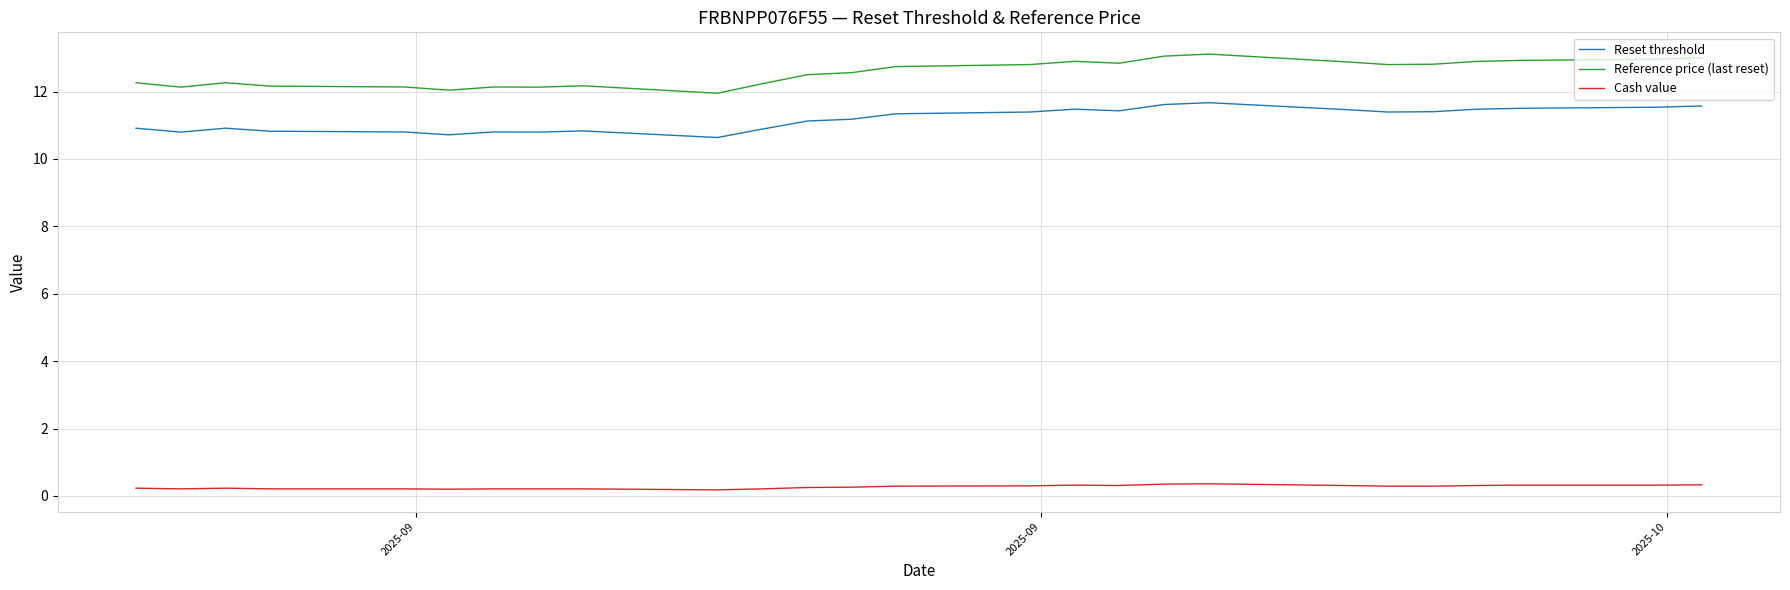

True or false: Cash value and Reference price (last reset) intersect in this chart.

False